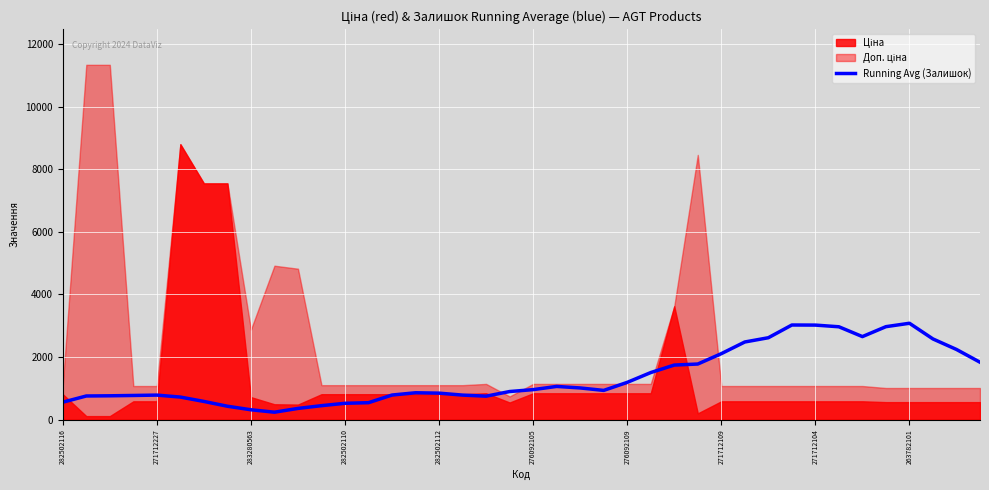

The Running Avg (Залишок) series shows 959.3 at 276092105. True or false?

True